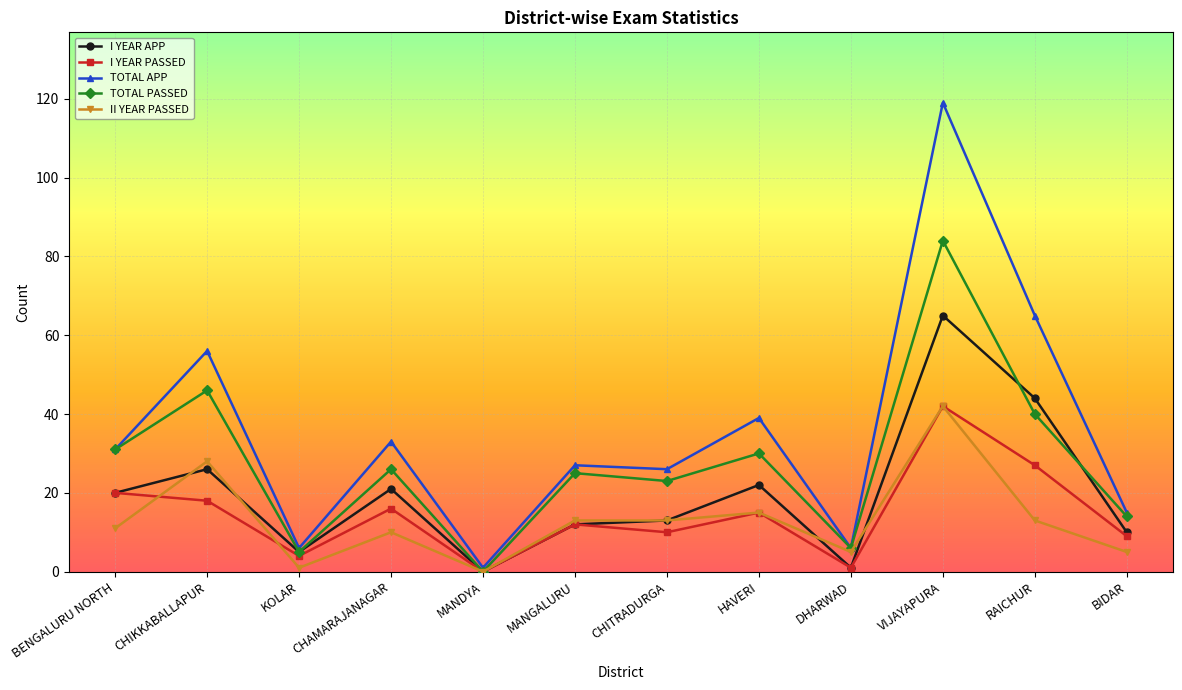

True or false: TOTAL APP has a value of 63 at HAVERI.

False